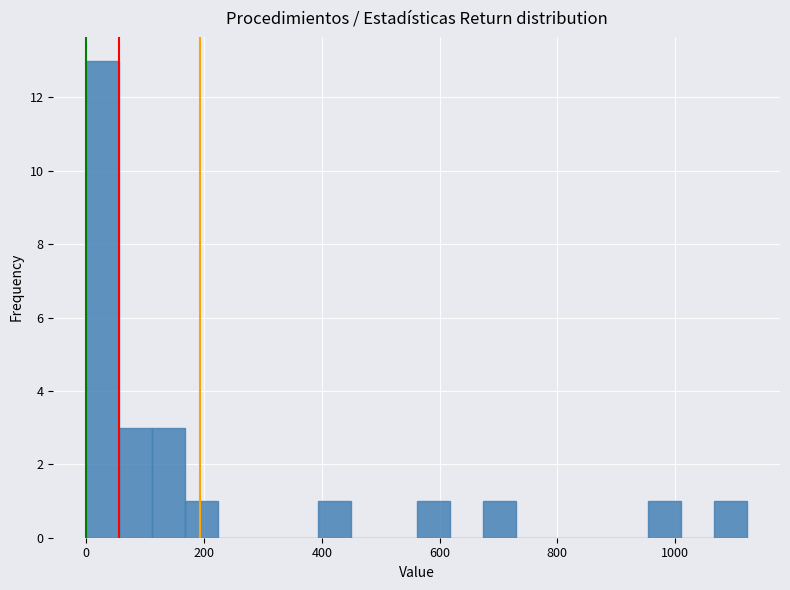

Read against the x-axis, roughly where is the centre of the tallest bar?

20